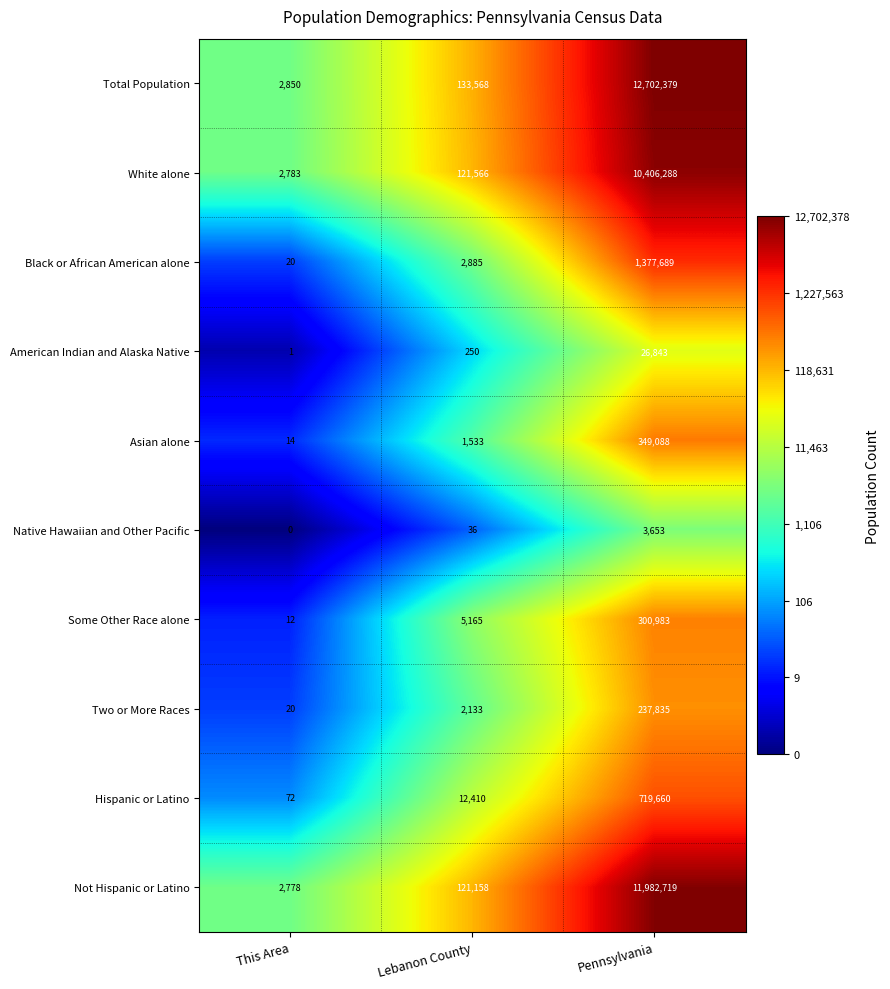

Is it true that Black or African American alone equals 1658 at Lebanon County?

False